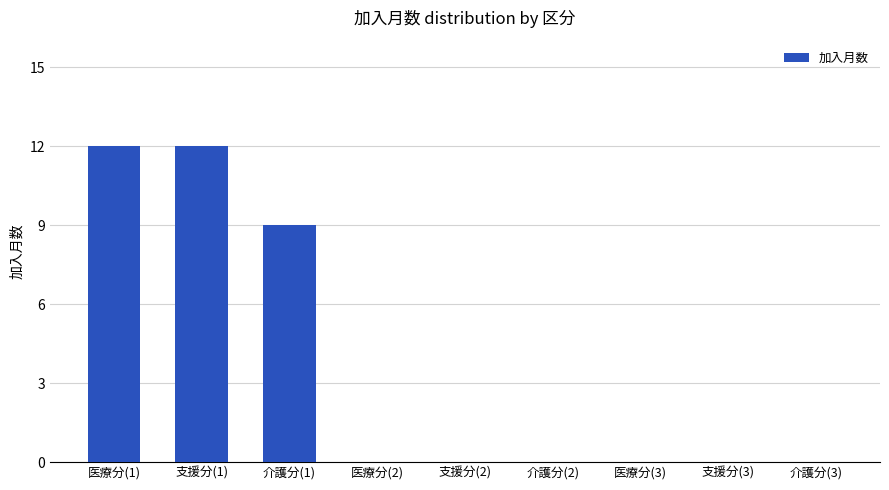

What is the maximum value shown in the chart?

12